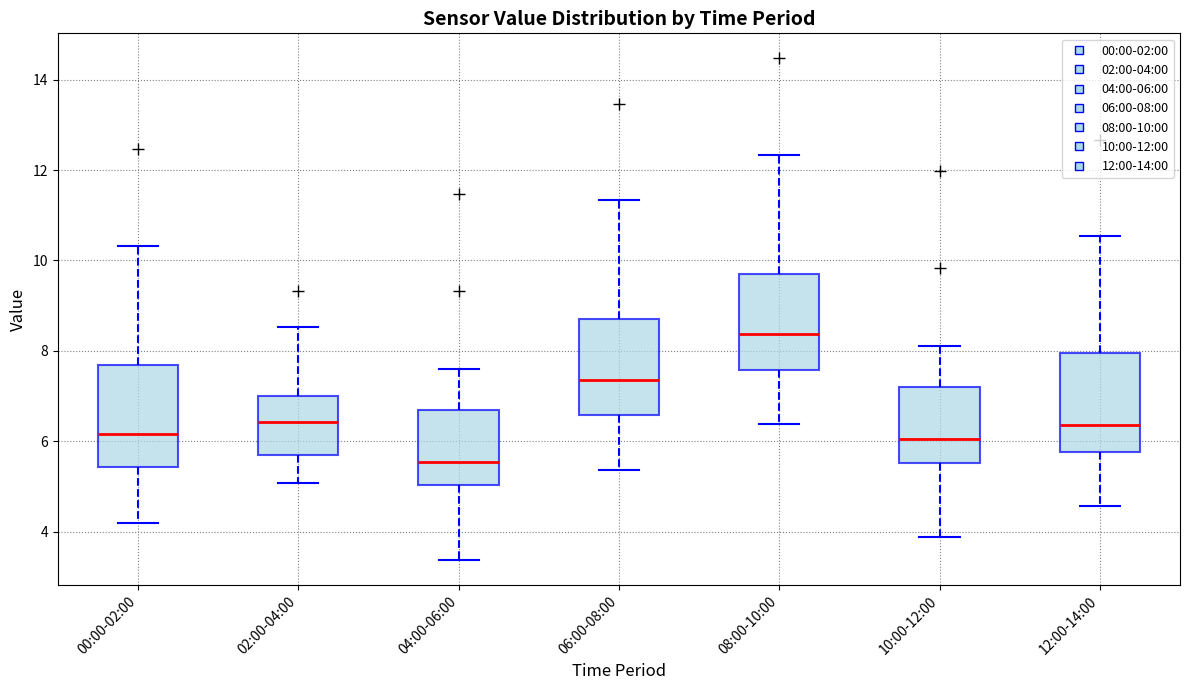

Reading left to right, transcribe this box plot: for each box, give where its median line is, the range the box spans, and where its two whiskers end, as read against the y-axis. The values are not printed on the chart, so give them approximately, as read against the axis.

00:00-02:00: median 6.2, box 5.4 to 7.6, whiskers 4.2 to 10.4
02:00-04:00: median 6.4, box 5.6 to 7.0, whiskers 5.0 to 8.6
04:00-06:00: median 5.6, box 5.0 to 6.8, whiskers 3.4 to 7.6
06:00-08:00: median 7.4, box 6.6 to 8.8, whiskers 5.4 to 11.4
08:00-10:00: median 8.4, box 7.6 to 9.8, whiskers 6.4 to 12.4
10:00-12:00: median 6.0, box 5.6 to 7.2, whiskers 3.8 to 8.2
12:00-14:00: median 6.4, box 5.8 to 8.0, whiskers 4.6 to 10.6